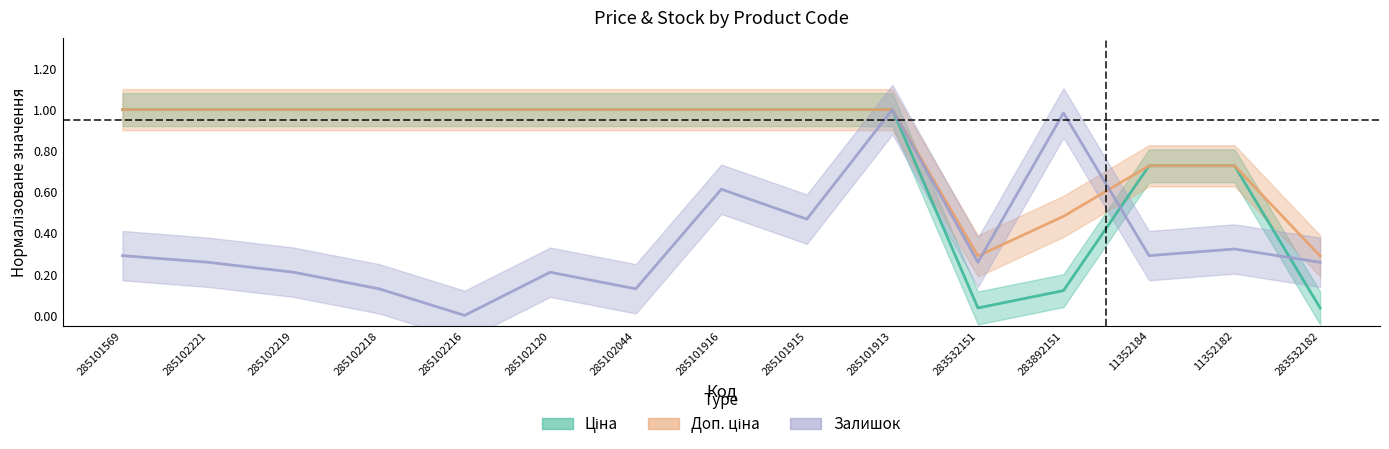

Rank the series at 285102219 from lowest to highest value.

Залишок, Ціна, Доп. ціна